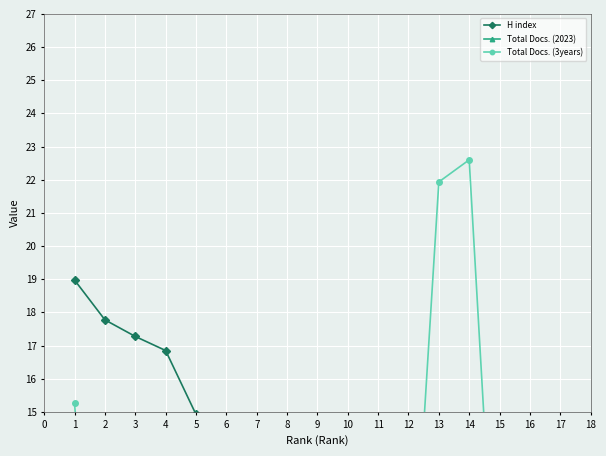

At which category is the sum across all series the highest?

1